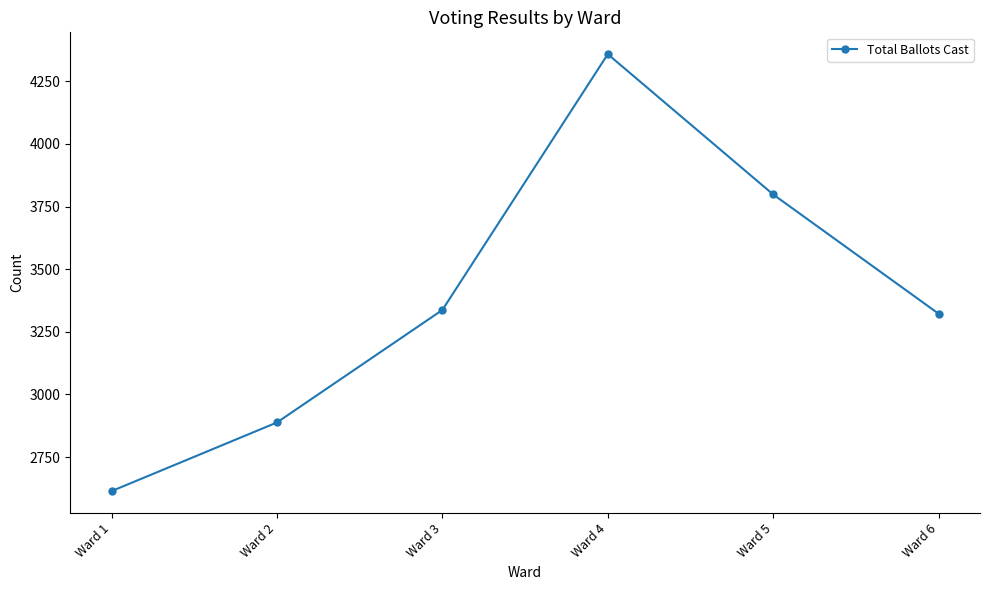

What is the smallest value displayed?

2614